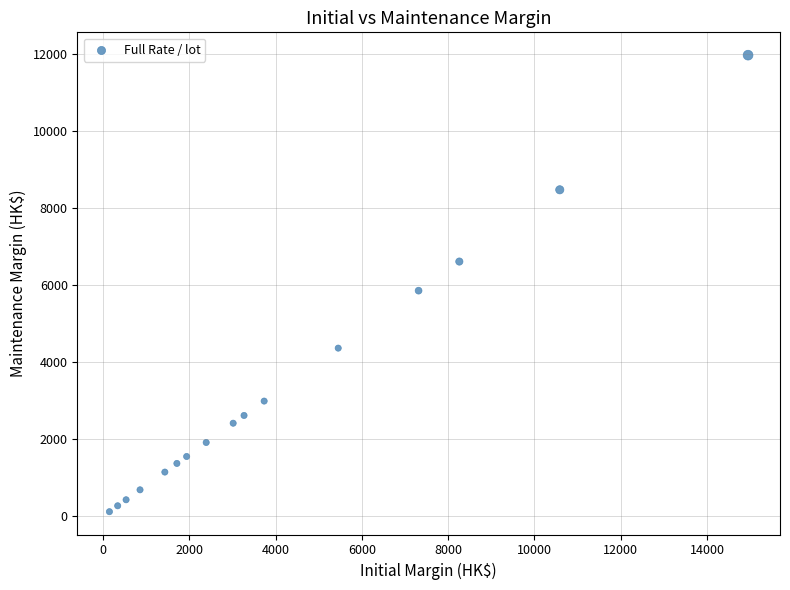

What Y value in the scatter plot is closest to 6040?

5852